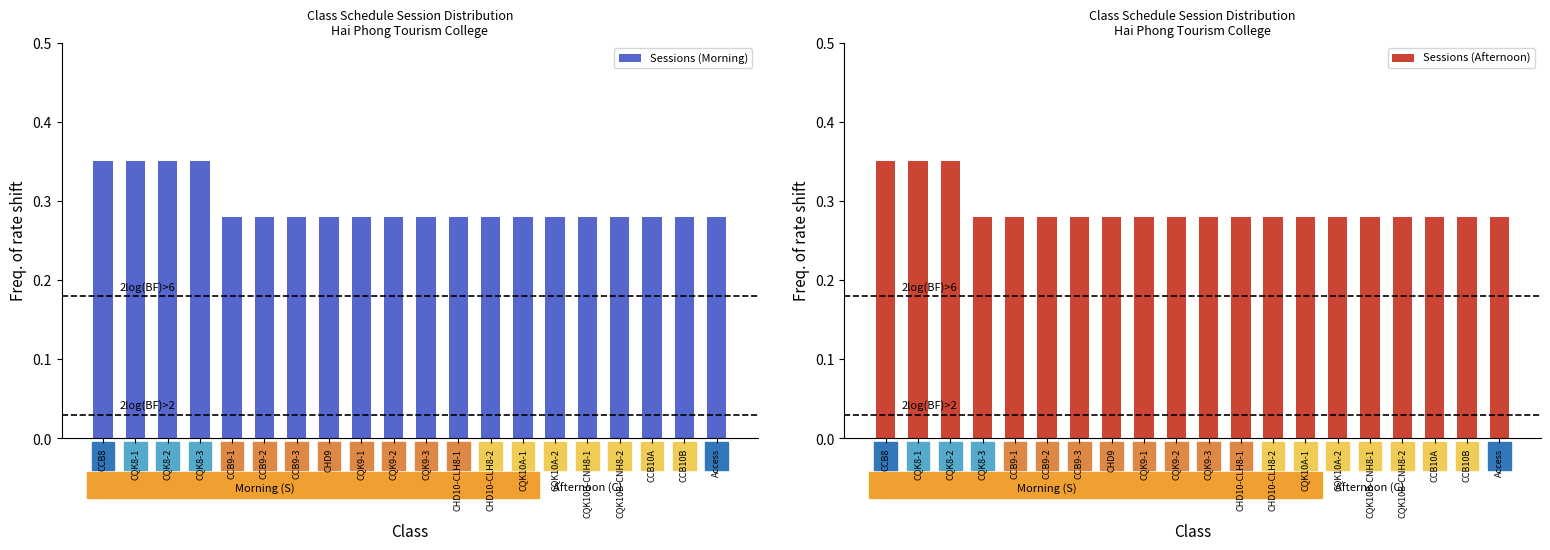

At how many categories does at least one series exceed 0?

20